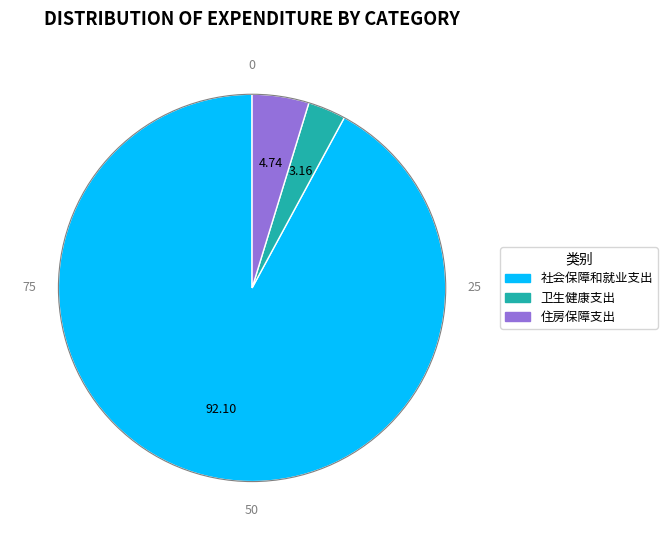

Which category has the biggest portion of the pie?

社会保障和就业支出